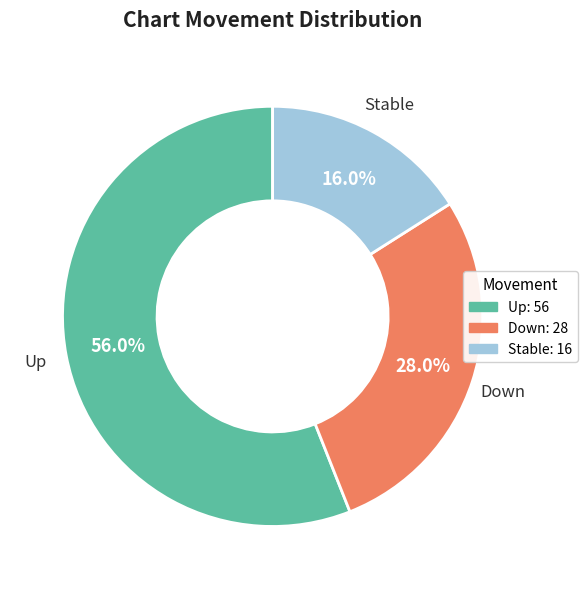

Count the number of slices in the pie.

3